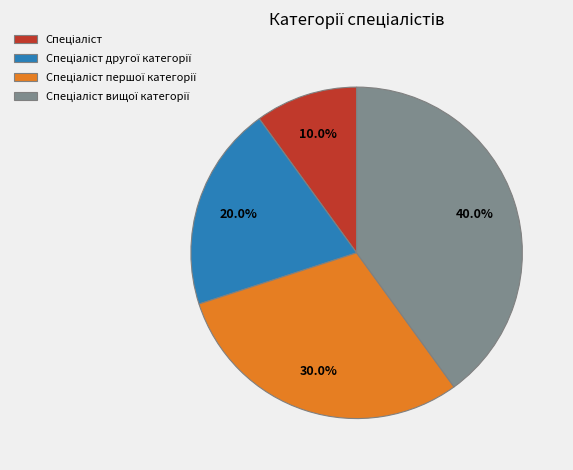

Is there a majority slice in this chart?

No